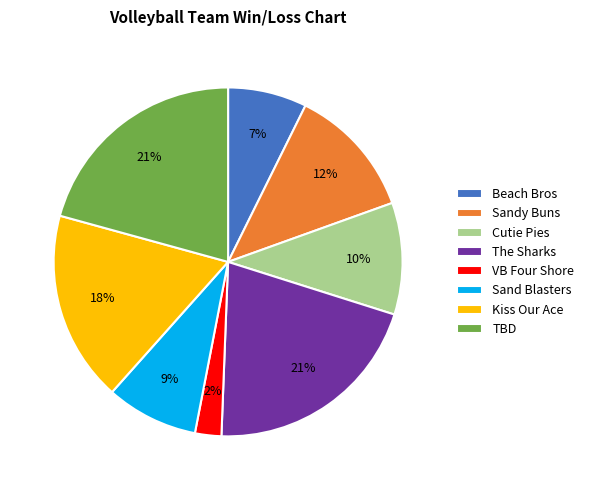

Does Sandy Buns account for over 50% of the chart?

No